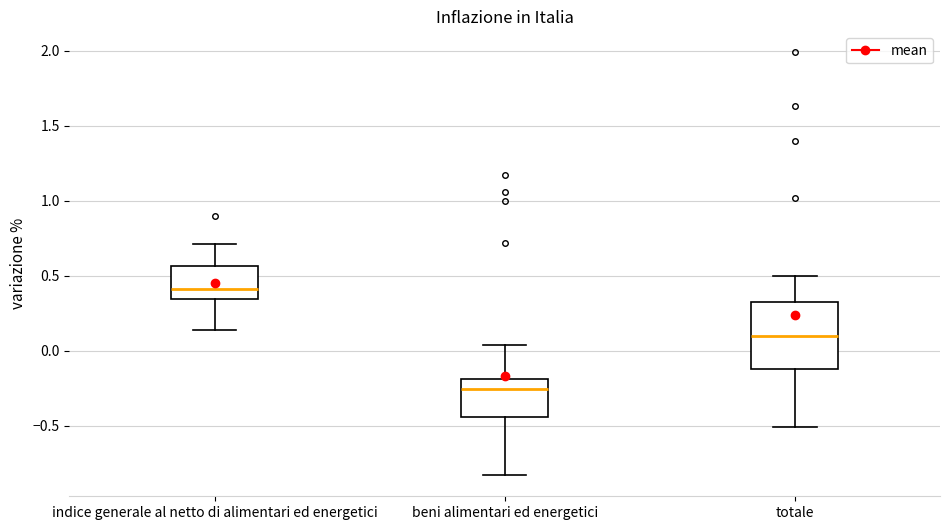

Where does the upper whisker of the box for totale end on the y-axis? The values are not printed on the chart, so give them approximately, as read against the axis.

0.50